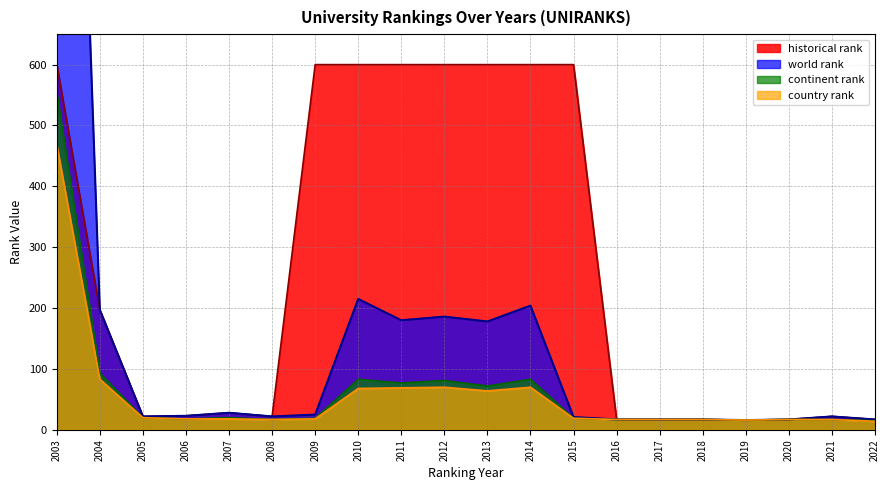

True or false: world rank and continent rank cross at least once.

False